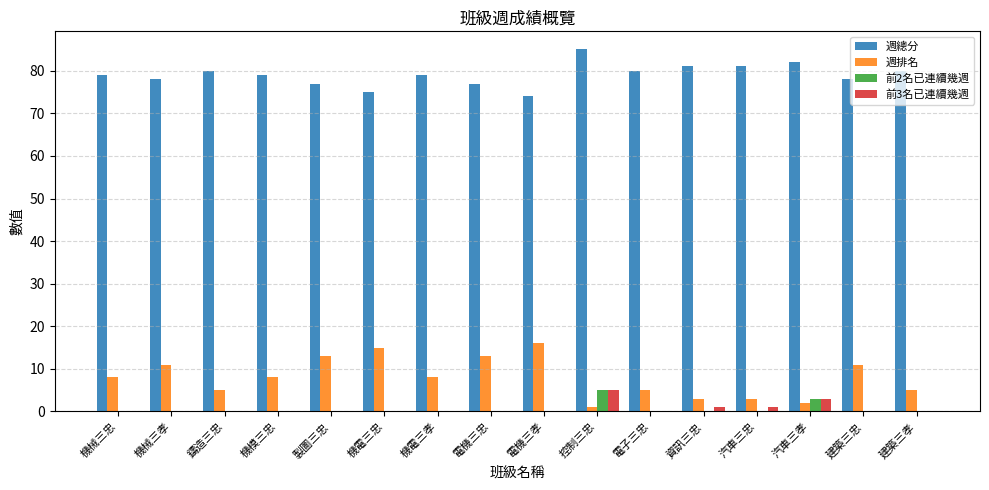

What is the maximum value for 週總分?

85